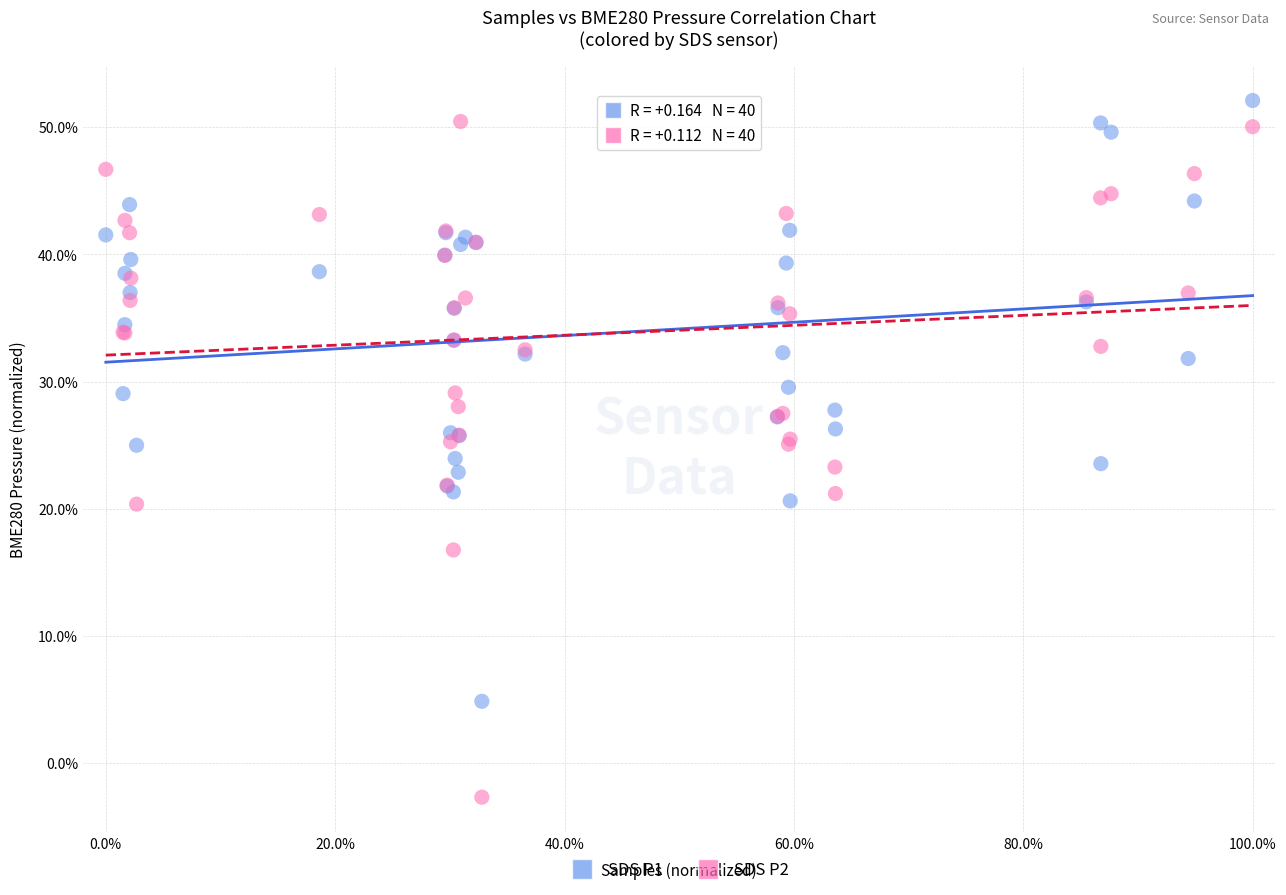

Which series reaches the minimum Y coordinate?

SDS P2